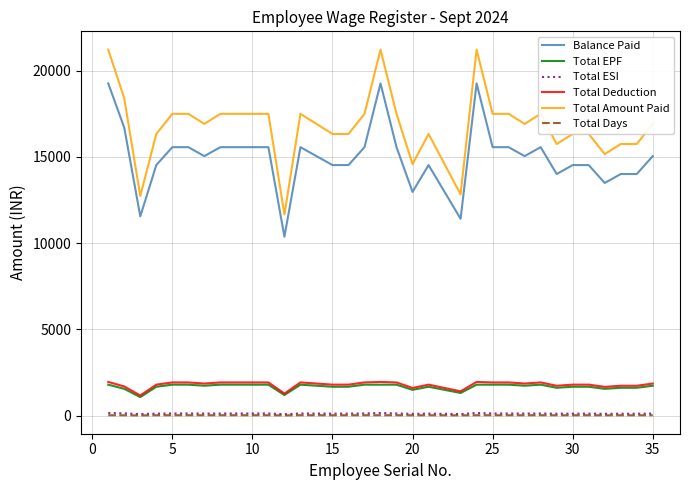

Which series has the largest range (max minus min)?

Total Amount Paid